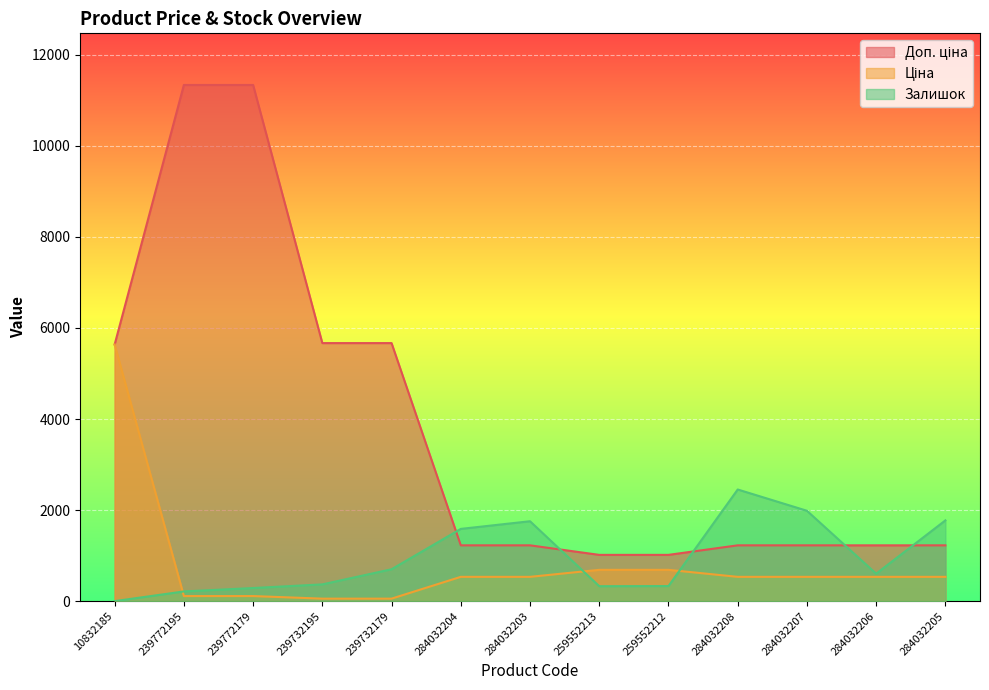

Which series has the widest spread of values?

Доп. ціна